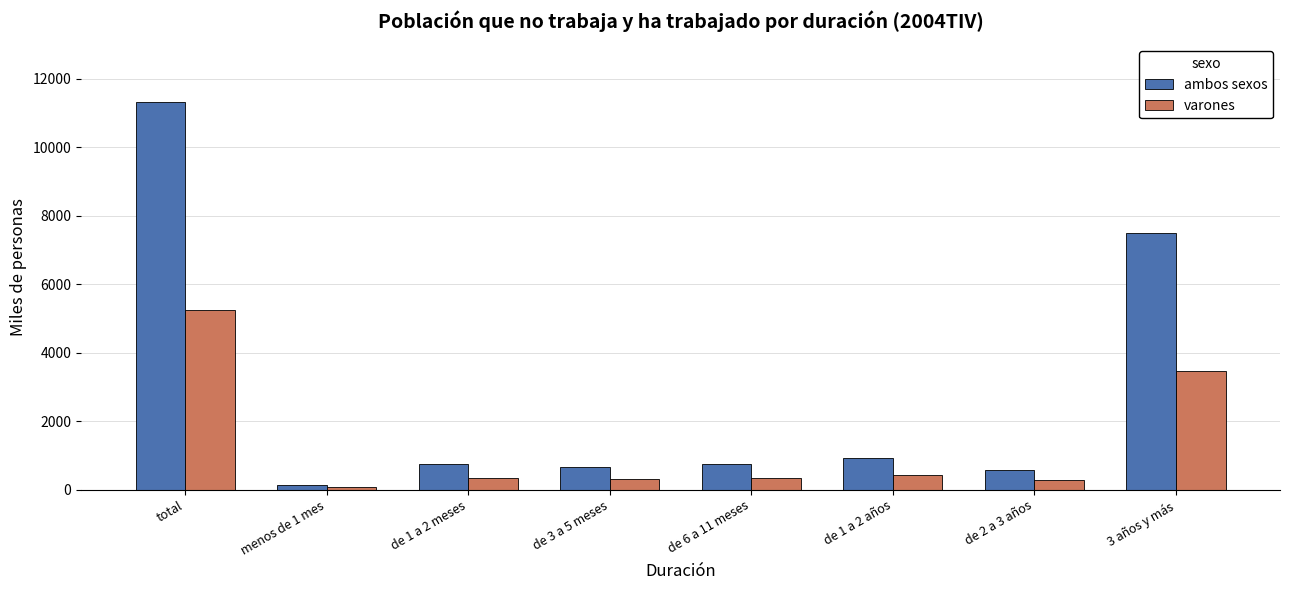

Which series has the largest range (max minus min)?

ambos sexos